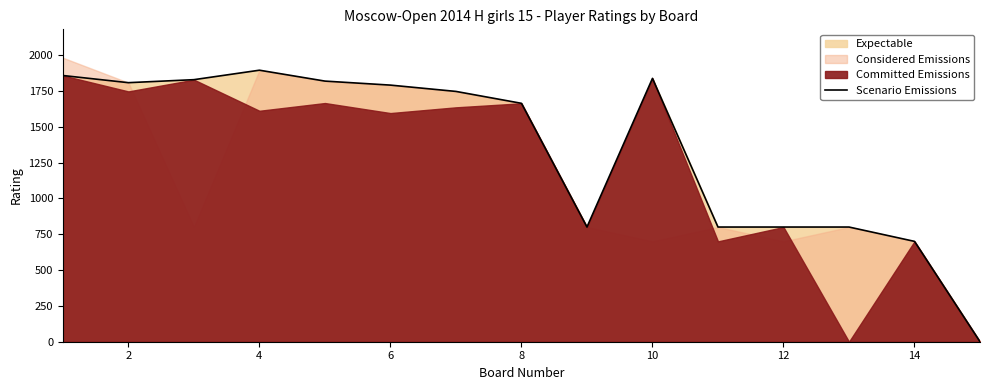

Where is the first local minimum?

2